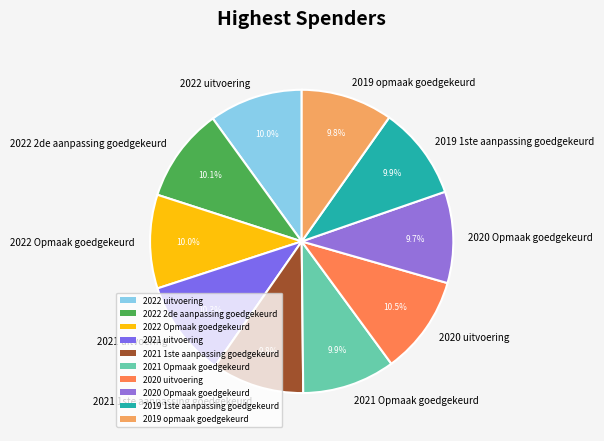

Is there a majority slice in this chart?

No